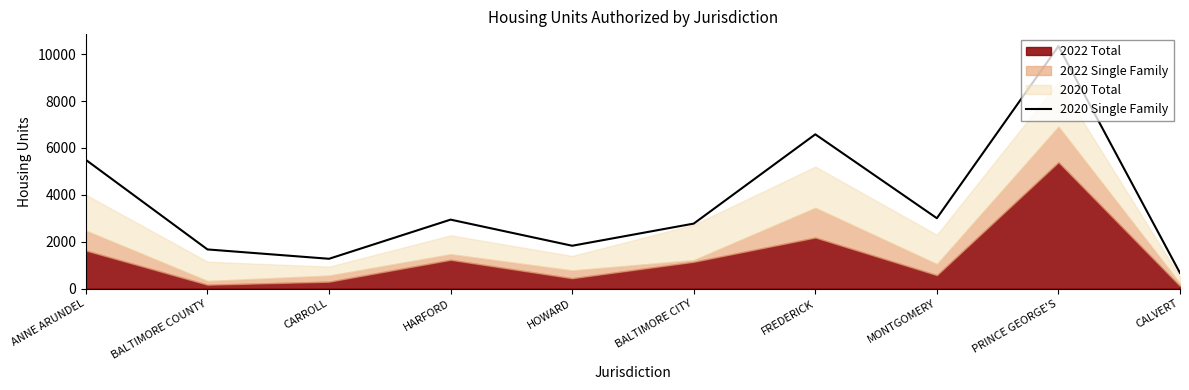

What is the difference between the maximum and minimum values?

9674